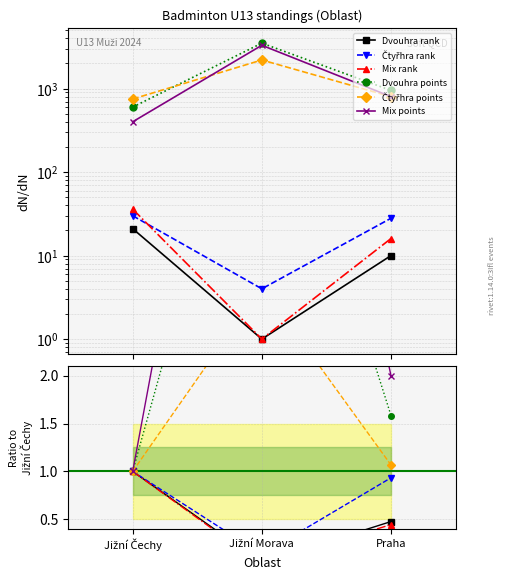

What is the label of the 3rd point from the left?

Praha